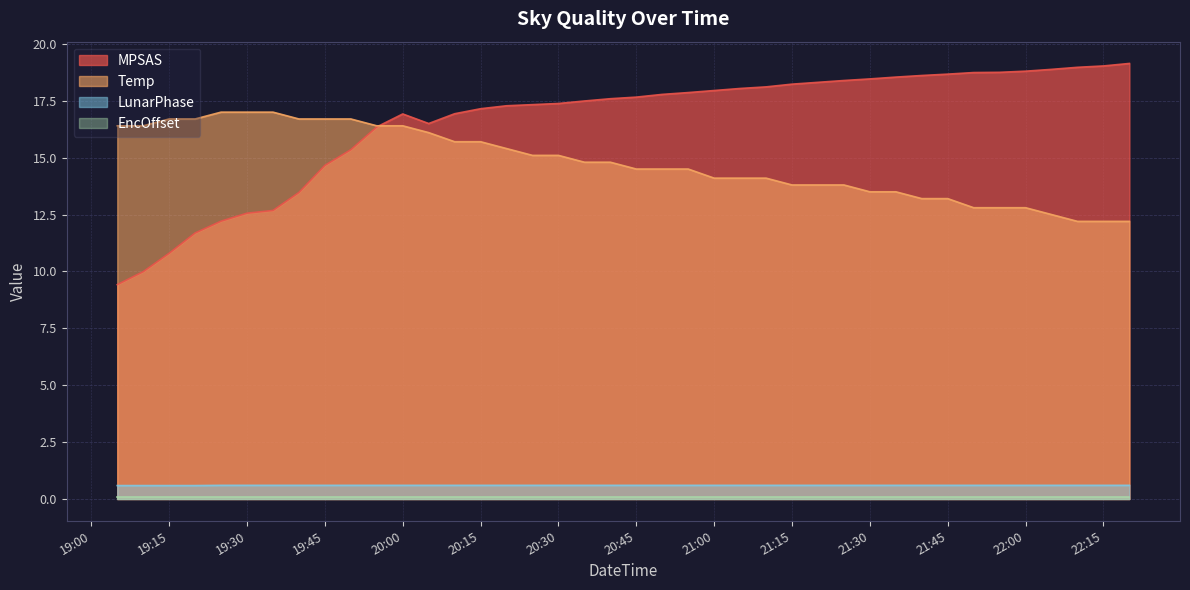

Which series has the largest range (max minus min)?

MPSAS